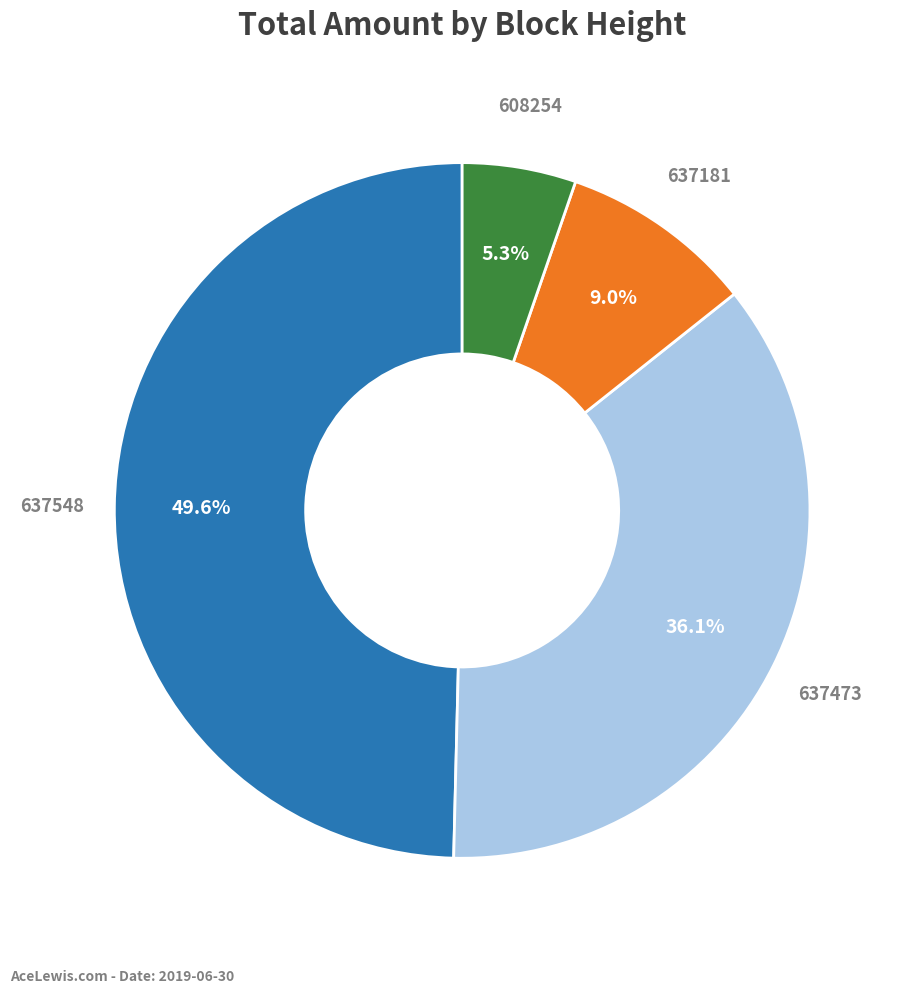

Is there any slice that represents more than half of the pie?

No